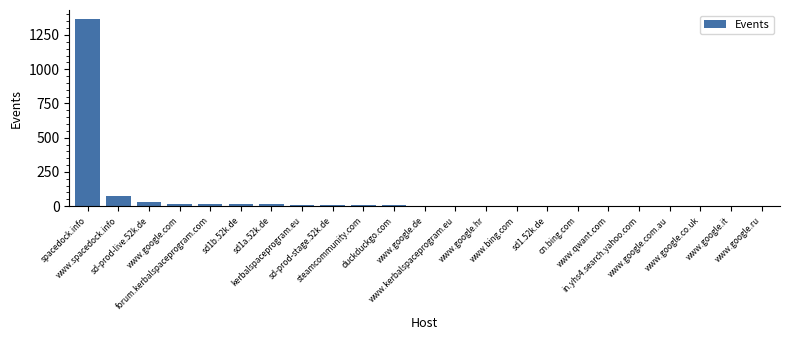

What is the sum of all values?

1582